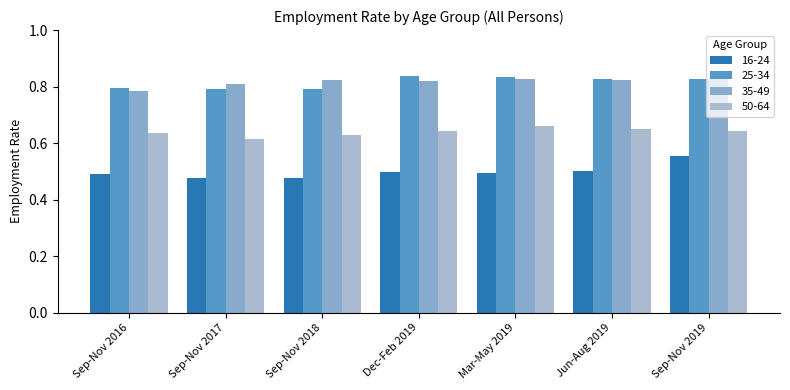

Which series has the largest range (max minus min)?

16-24